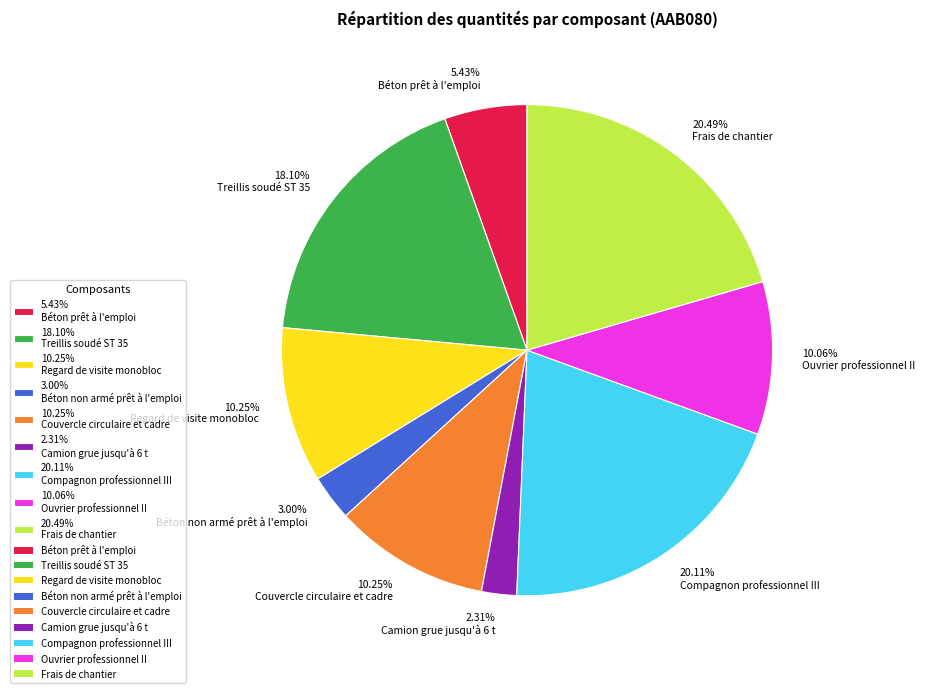

Between 2.31% Camion grue jusqu'à 6 t and 5.43% Béton prêt à l'emploi, which is larger?

5.43% Béton prêt à l'emploi